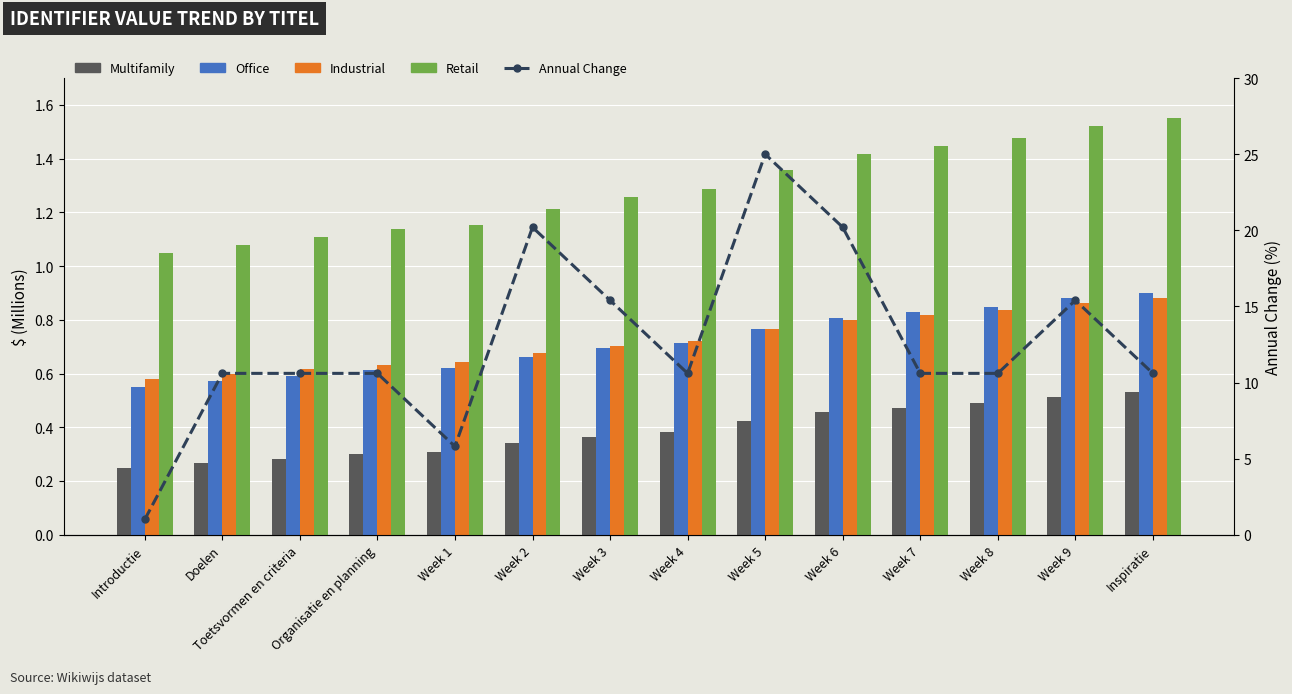

Which series has the largest total across all categories?

Annual Change